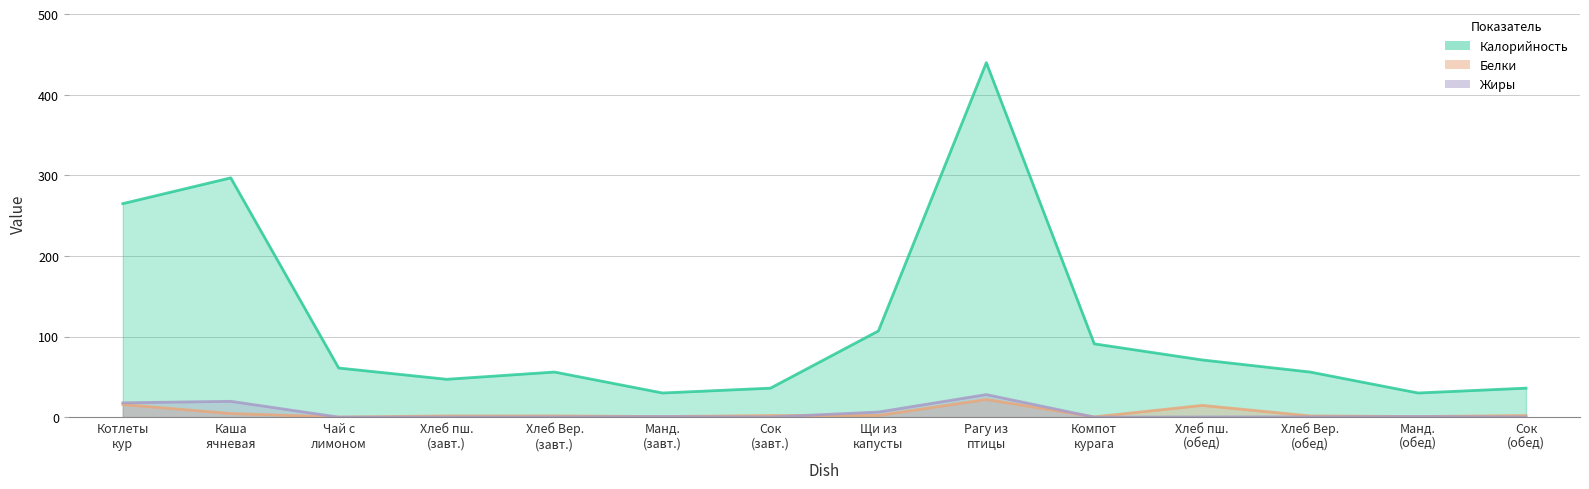

What is the approximate value of Жиры at Рагу из птицы?

28.0